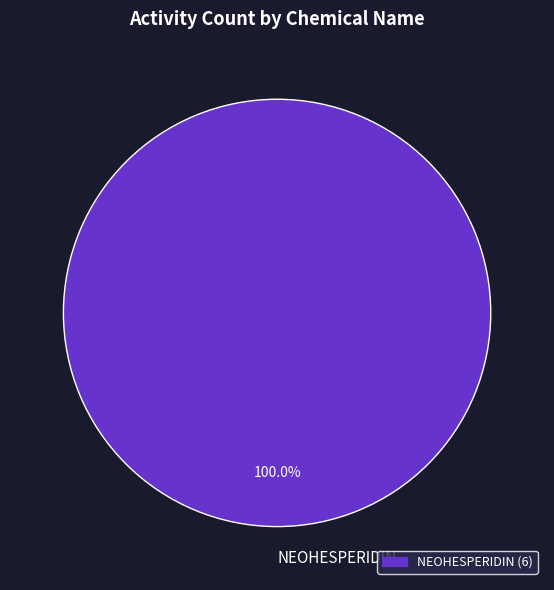

Count the number of slices in the pie.

1